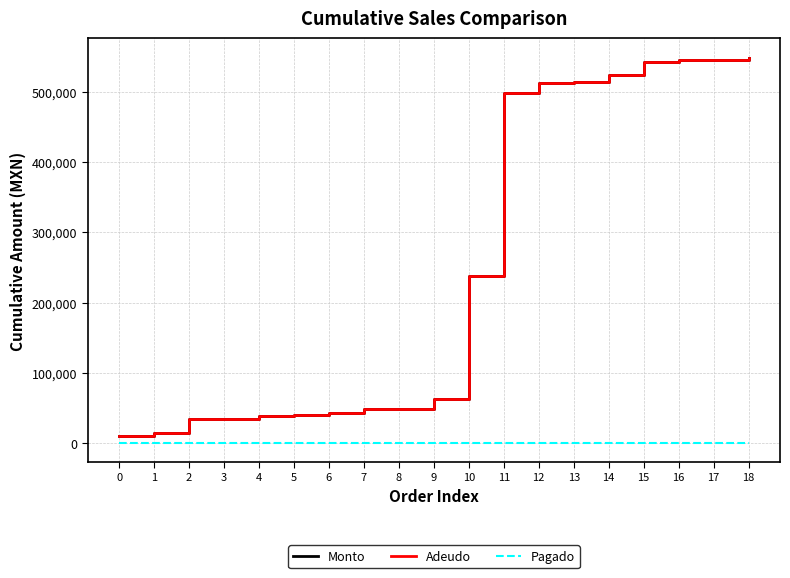

Reading left to right, what are all the values shown in this chart?

Monto: 0=10000	1=13800	2=33885	3=34885	4=38075	5=40325	6=43125	7=48175	8=49175	9=62256	10=238256	11=498256	12=512200	13=514200	14=523200	15=542550	16=544950	17=545740	18=548540
Adeudo: 0=10000	1=13800	2=33885	3=34885	4=38075	5=40325	6=43125	7=48175	8=49175	9=62256	10=238256	11=498256	12=512200	13=514200	14=523200	15=542550	16=544950	17=545740	18=548540
Pagado: 0=0	1=0	2=0	3=0	4=0	5=0	6=0	7=0	8=0	9=0	10=0	11=0	12=0	13=0	14=0	15=0	16=0	17=0	18=0